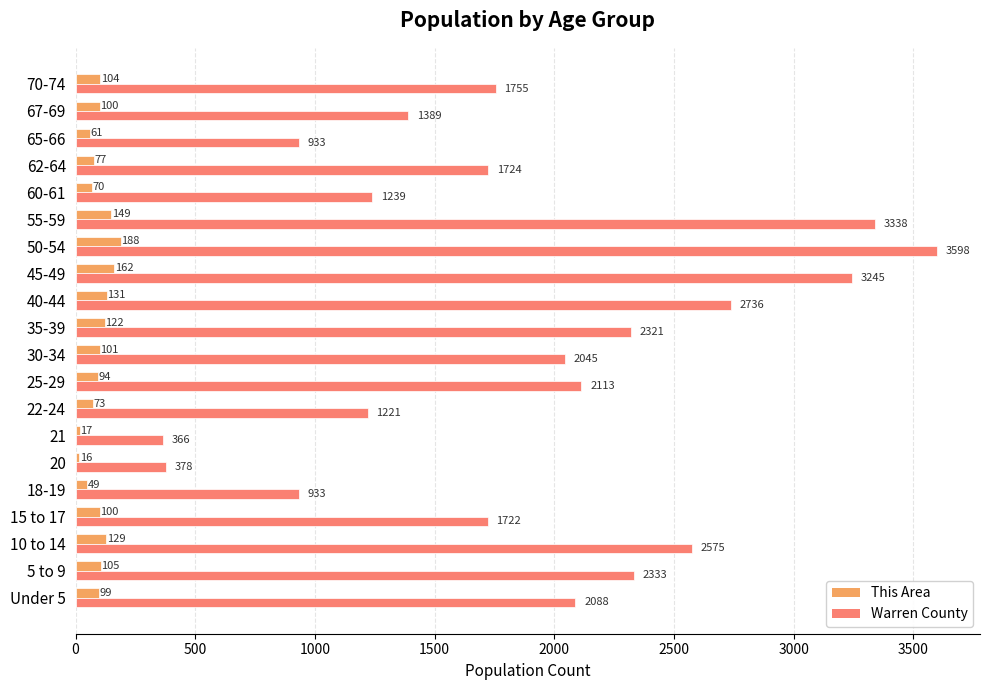

Between 5 to 9 and 67-69, which series saw the biggest shift?

Warren County